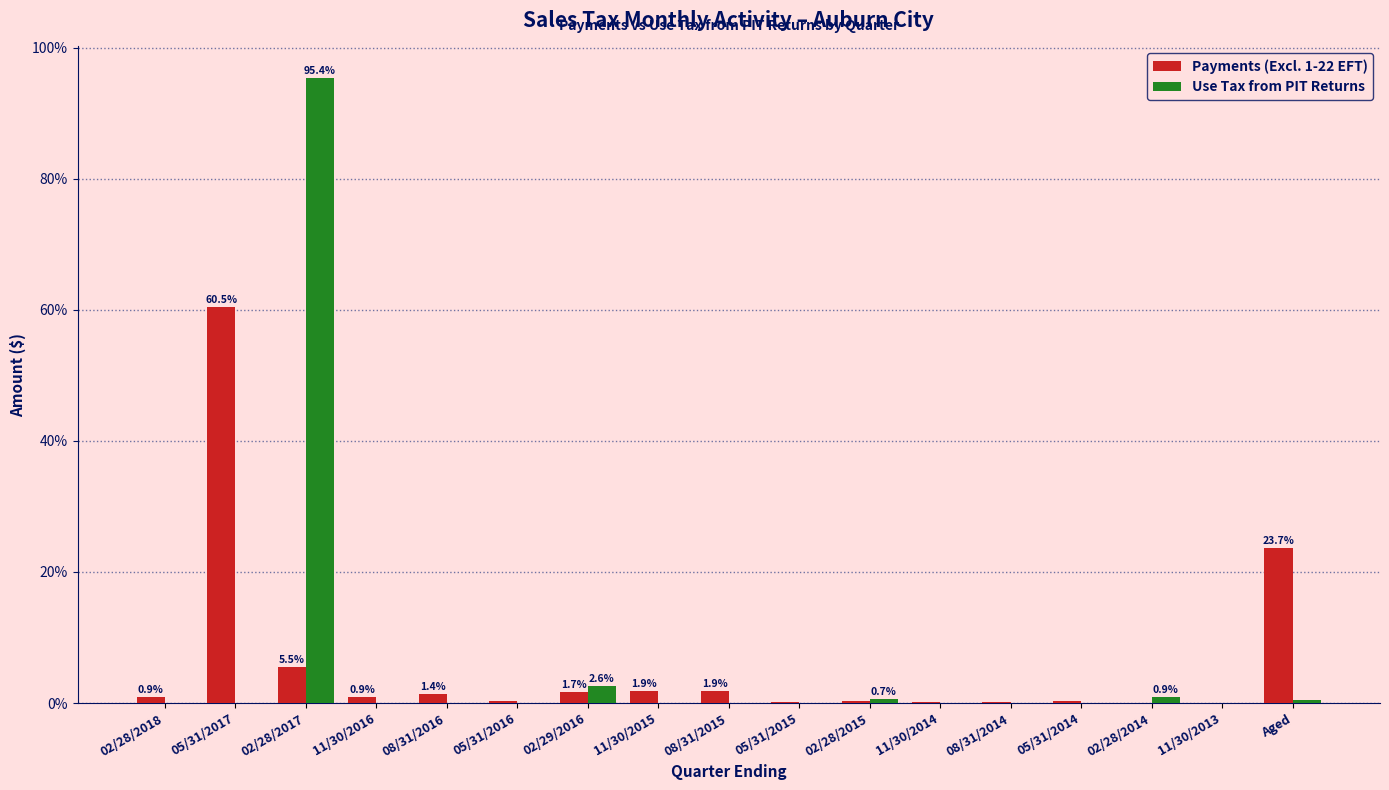

Between 02/28/2017 and 11/30/2015, which series saw the biggest shift?

Use Tax from PIT Returns